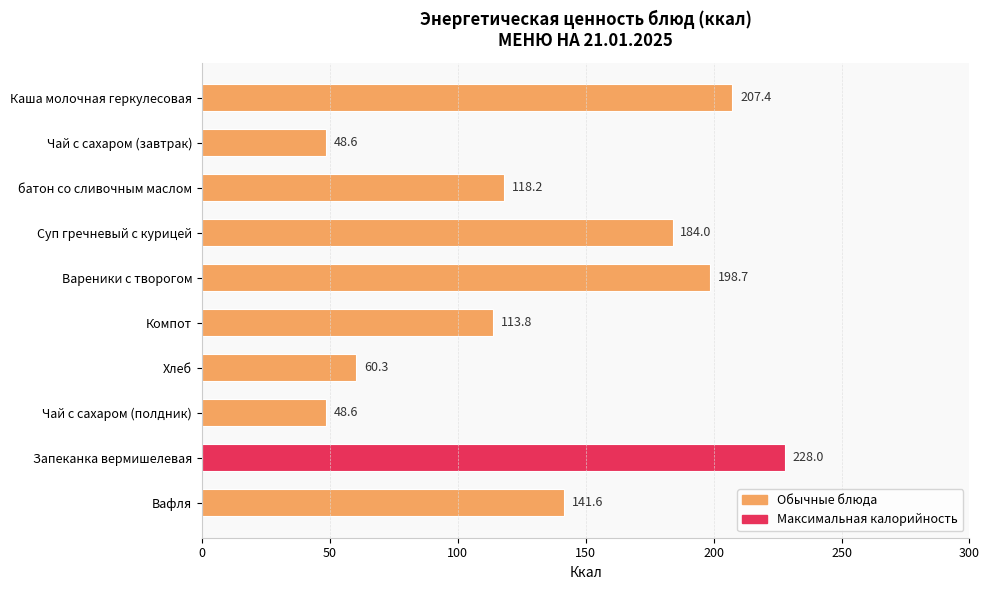

True or false: the data shows 22.1 at Чай с сахаром (полдник).

False